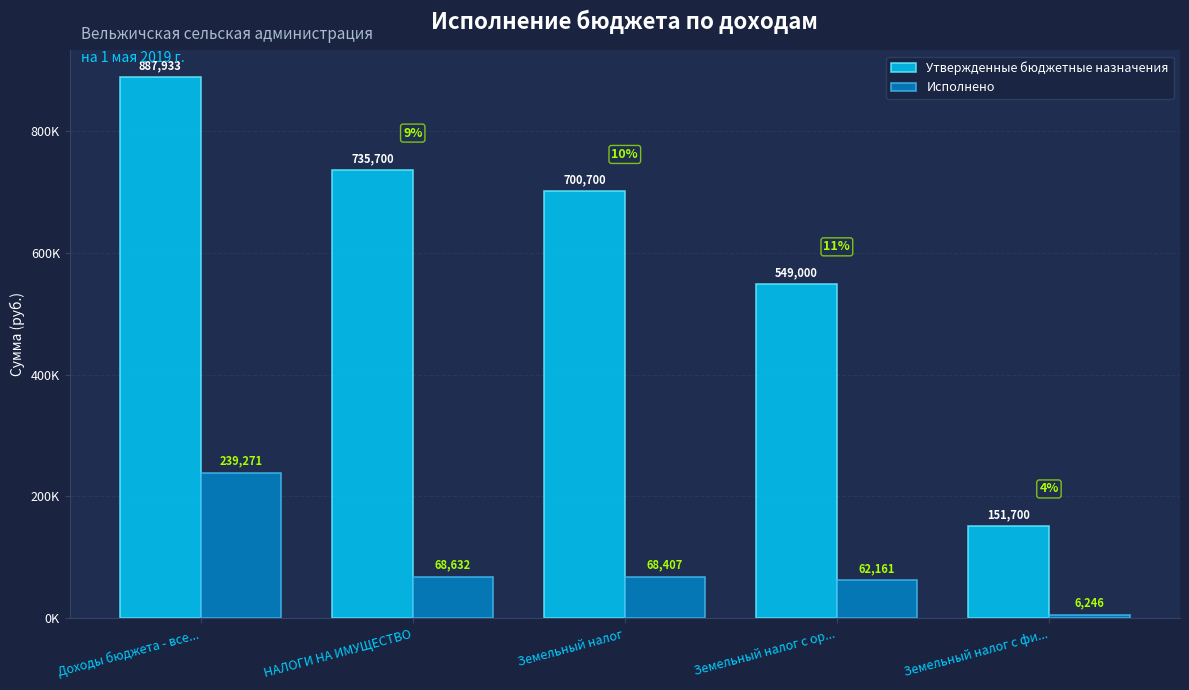

Does the chart contain stacked bars?

No